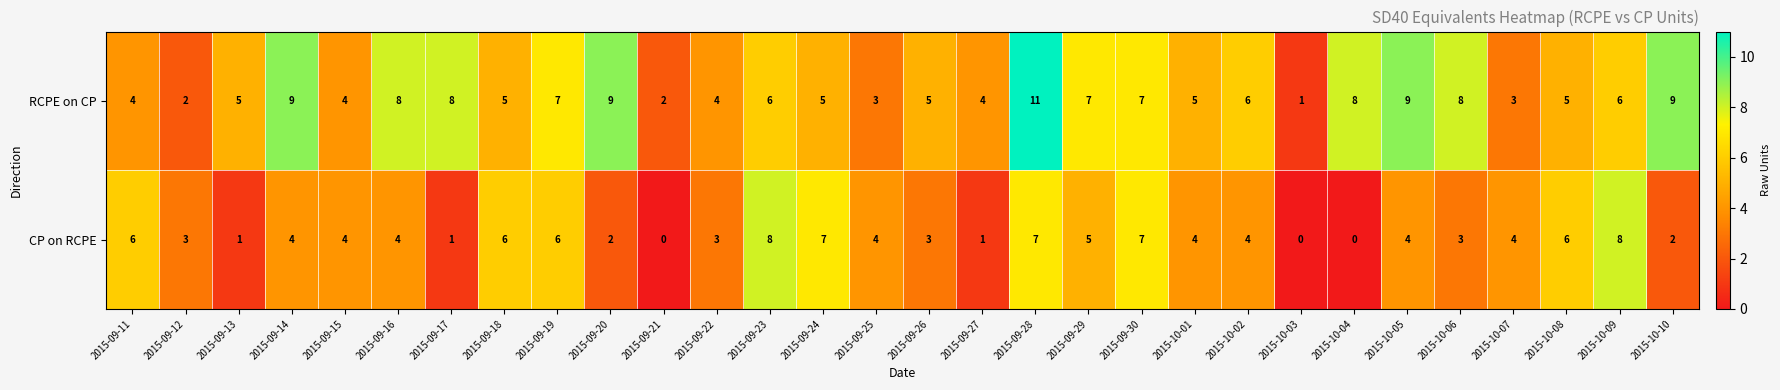

Which series has the largest total across all categories?

RCPE on CP